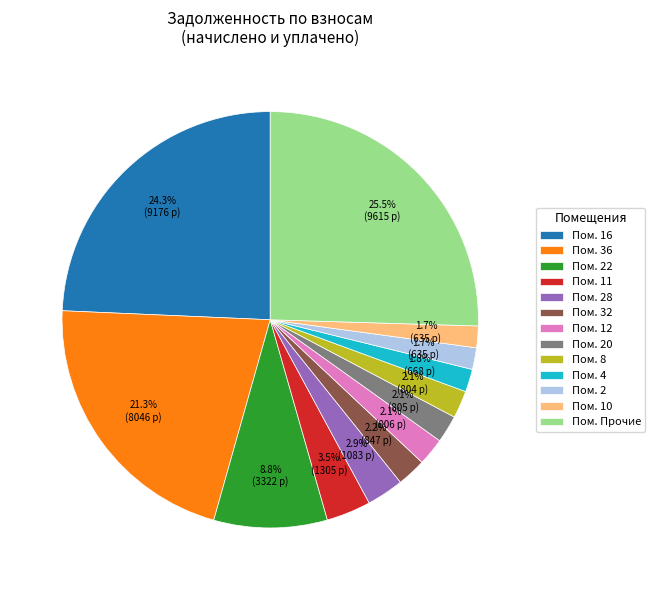

How many slices are in this pie chart?

13